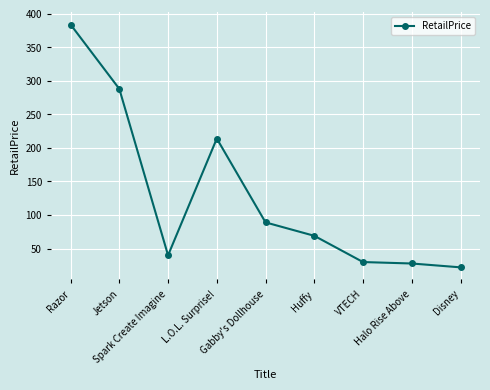

What is the maximum value shown in the chart?

384.0